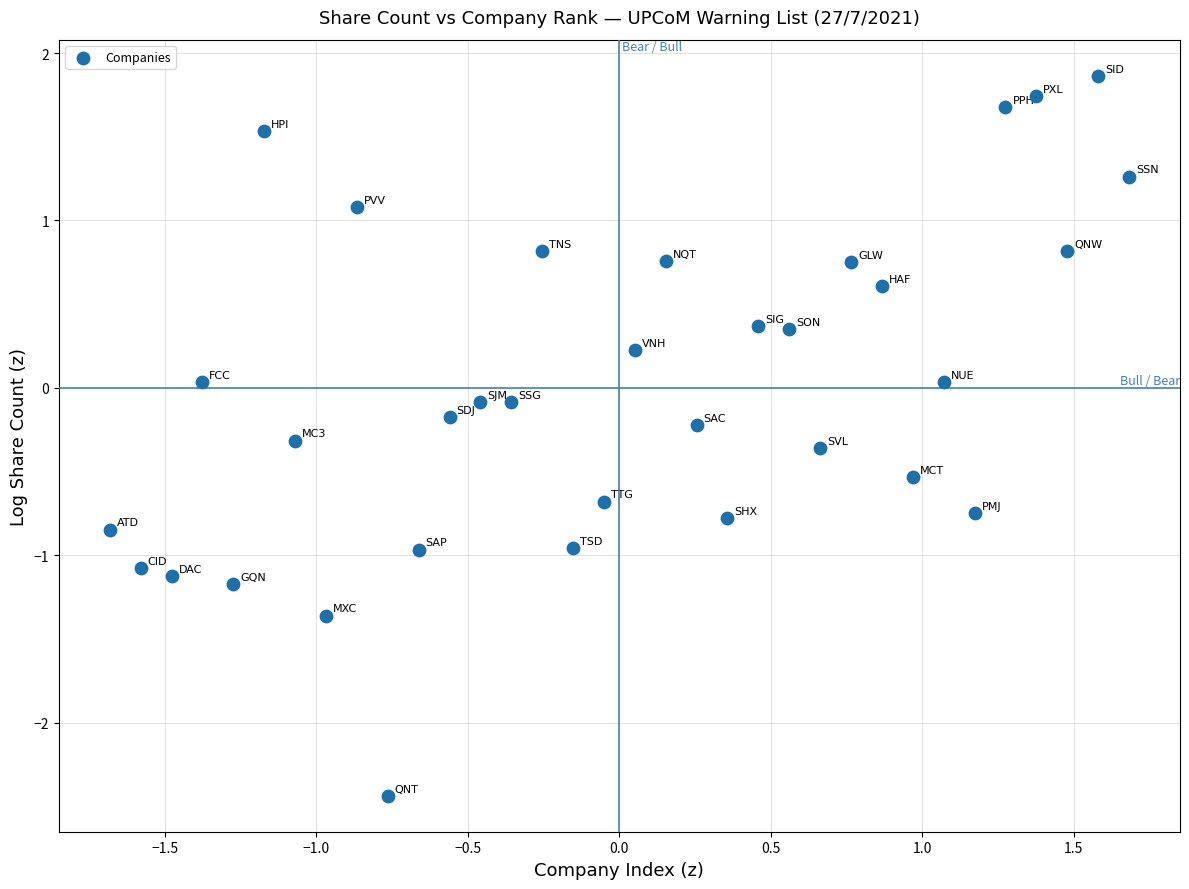

What is the range of X values (max minus min)?

3.4